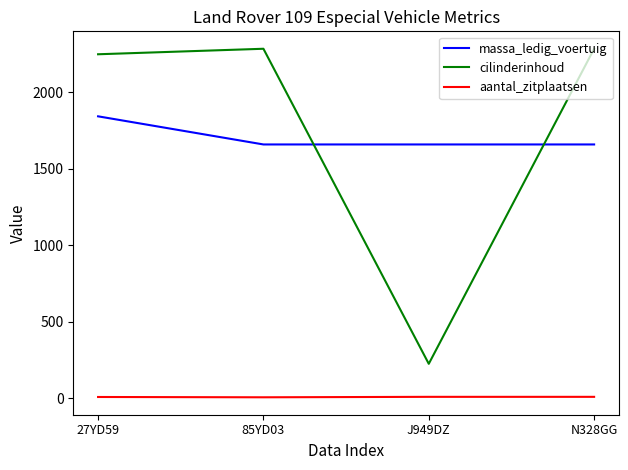

What is the difference between the maximum and minimum values in the massa_ledig_voertuig series?

184